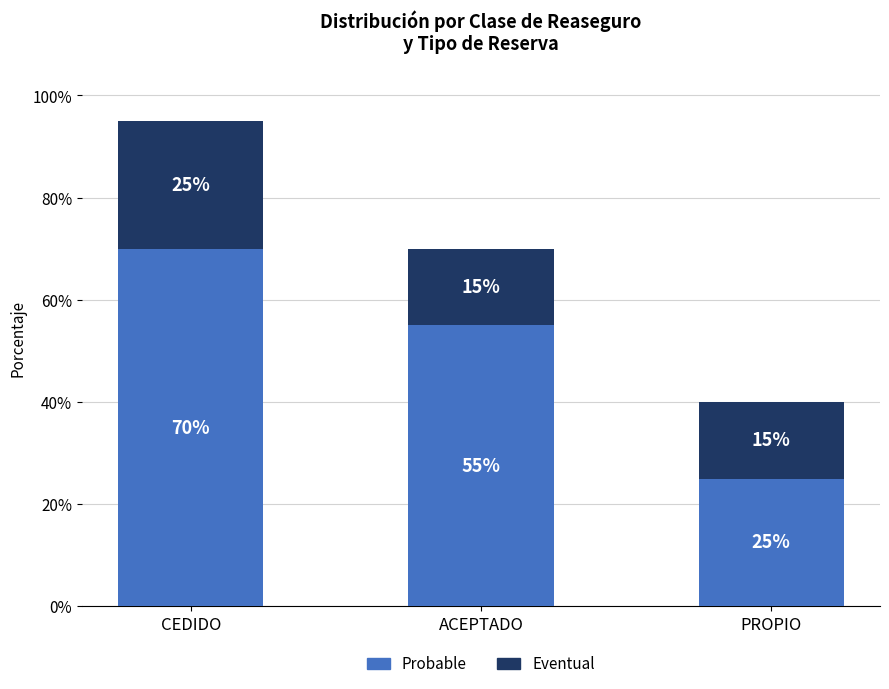

What are all the series names shown in the legend?

Probable, Eventual